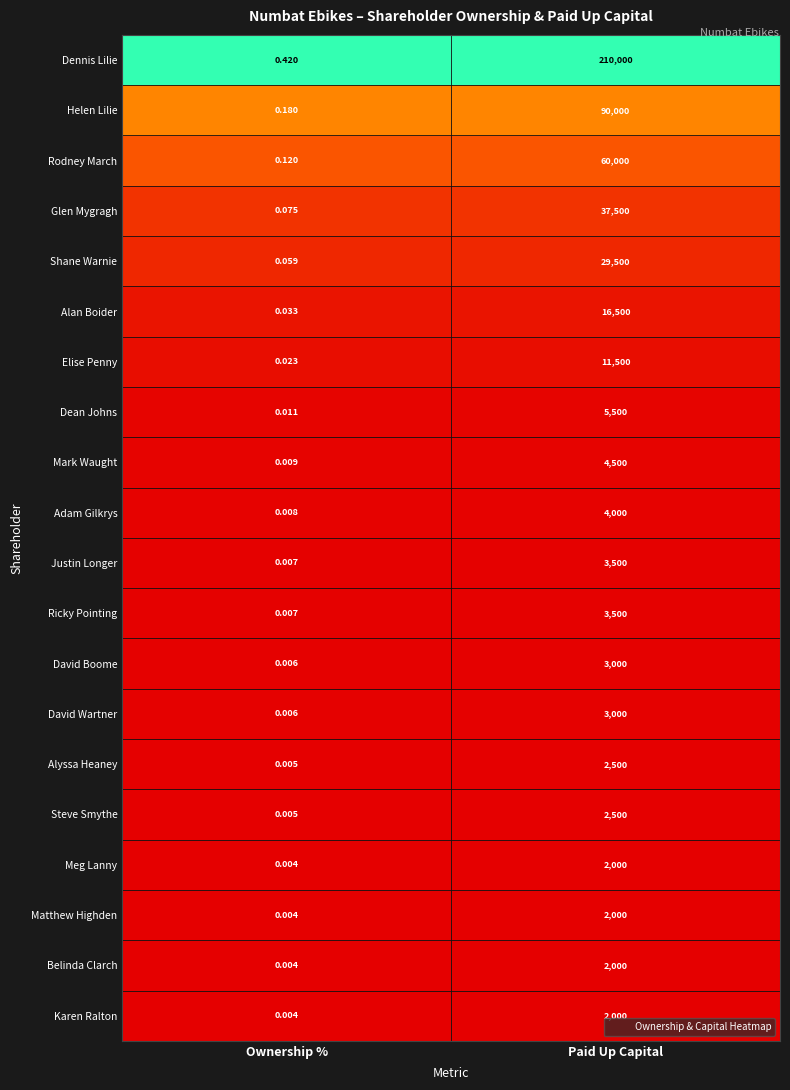

List the labels in order of Steve Smythe value, smallest first.

Ownership %, Paid Up Capital